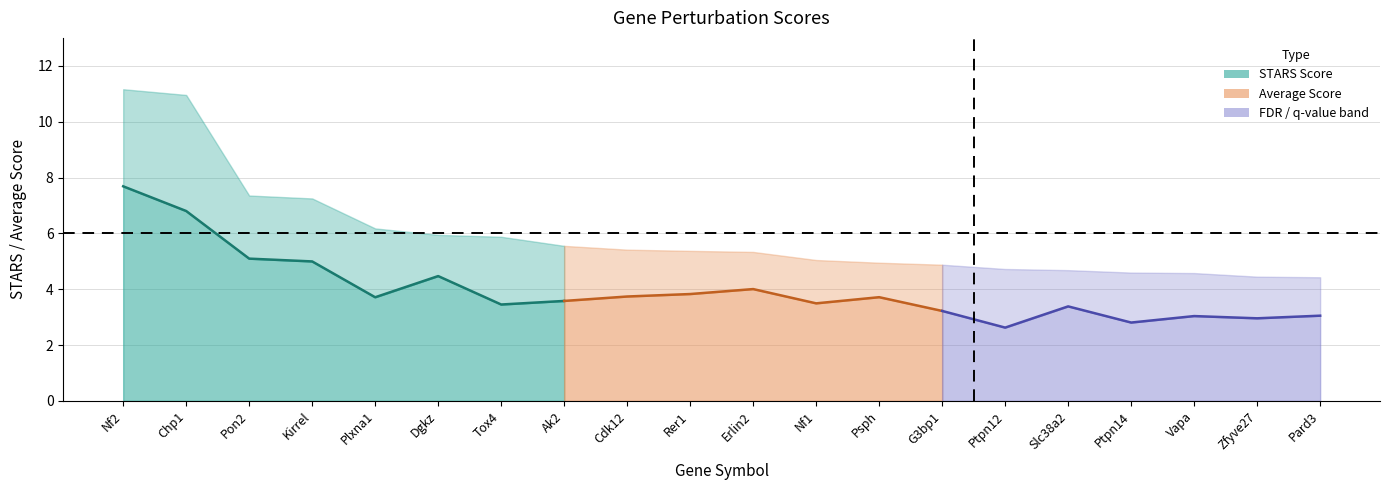

What position from the right is Zfyve27?

2